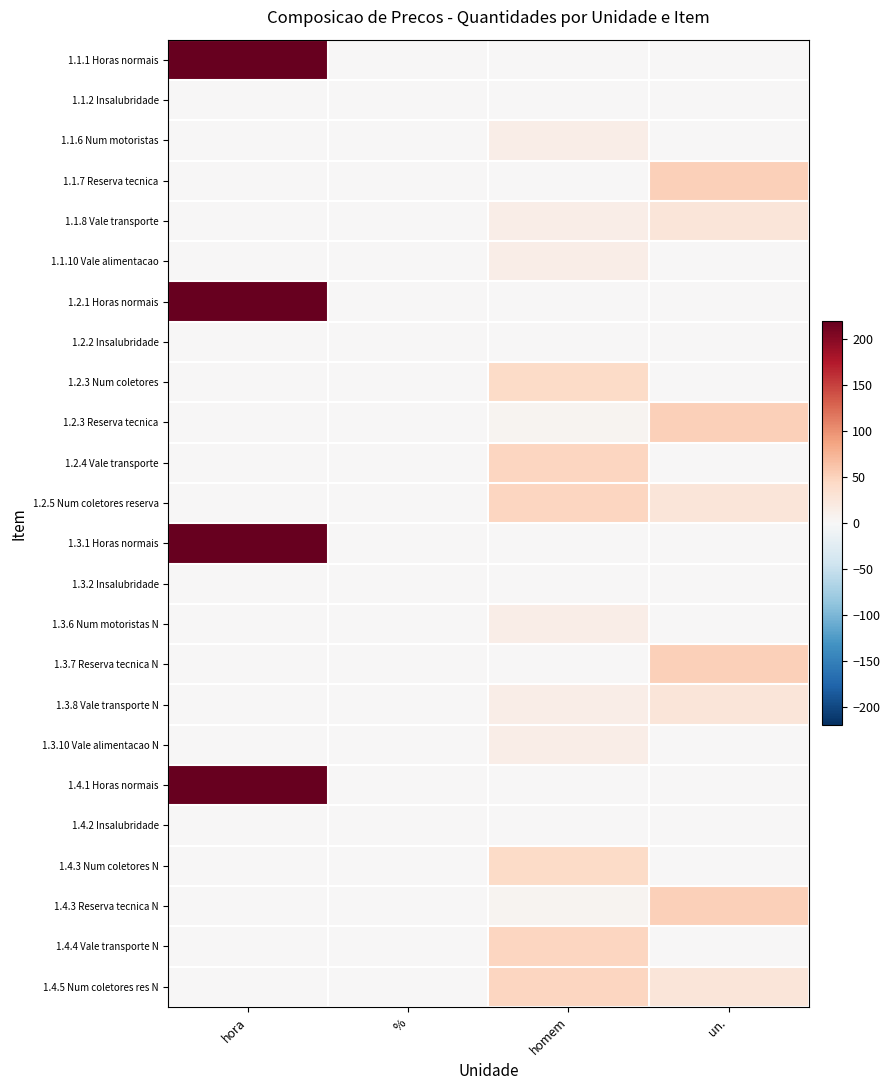

What is the greatest value displayed?

220.0